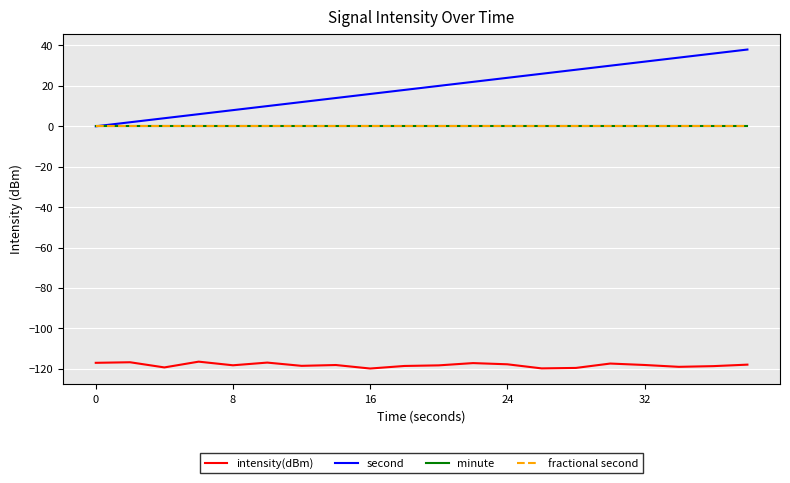

Does the chart display data point markers on the line(s)?

No